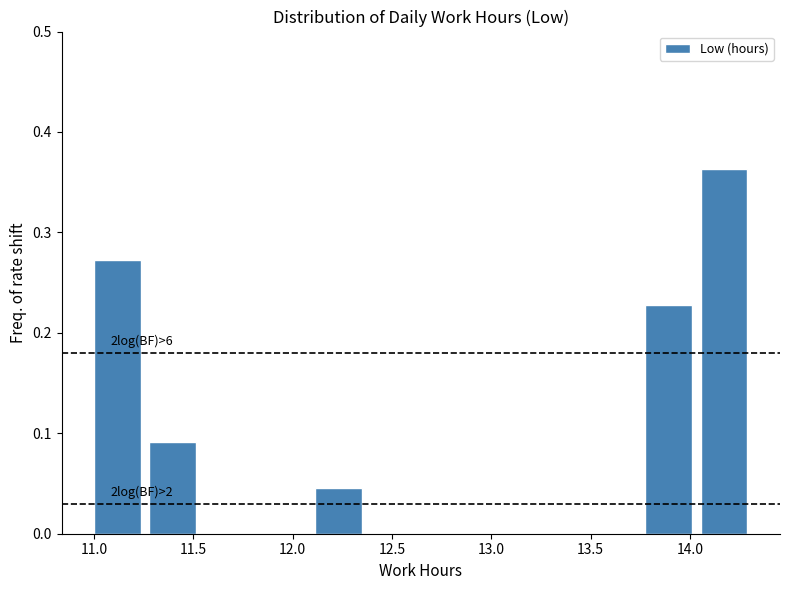

Over which range of the x-axis is the bar tallest?

14.05 to 14.30